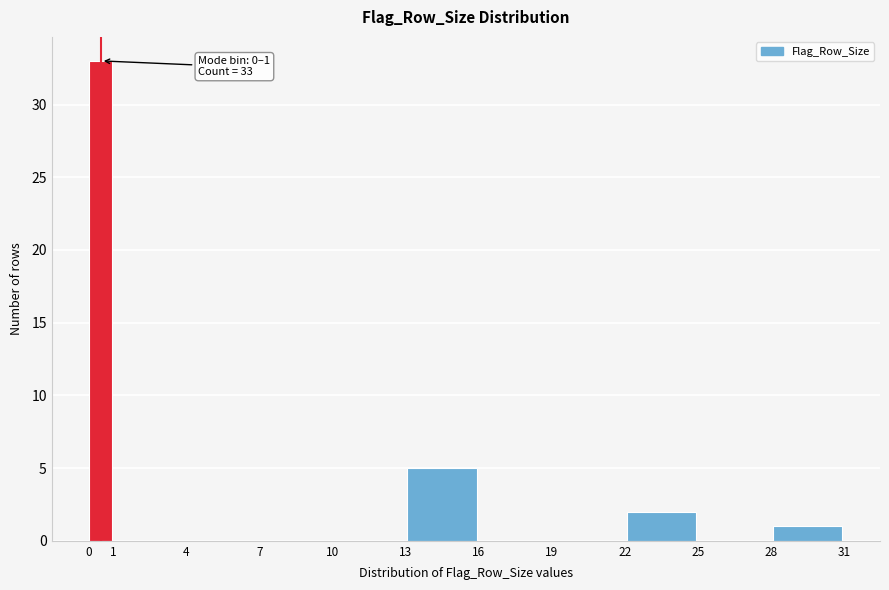

Over which range of the x-axis is the bar tallest?

0 to 1